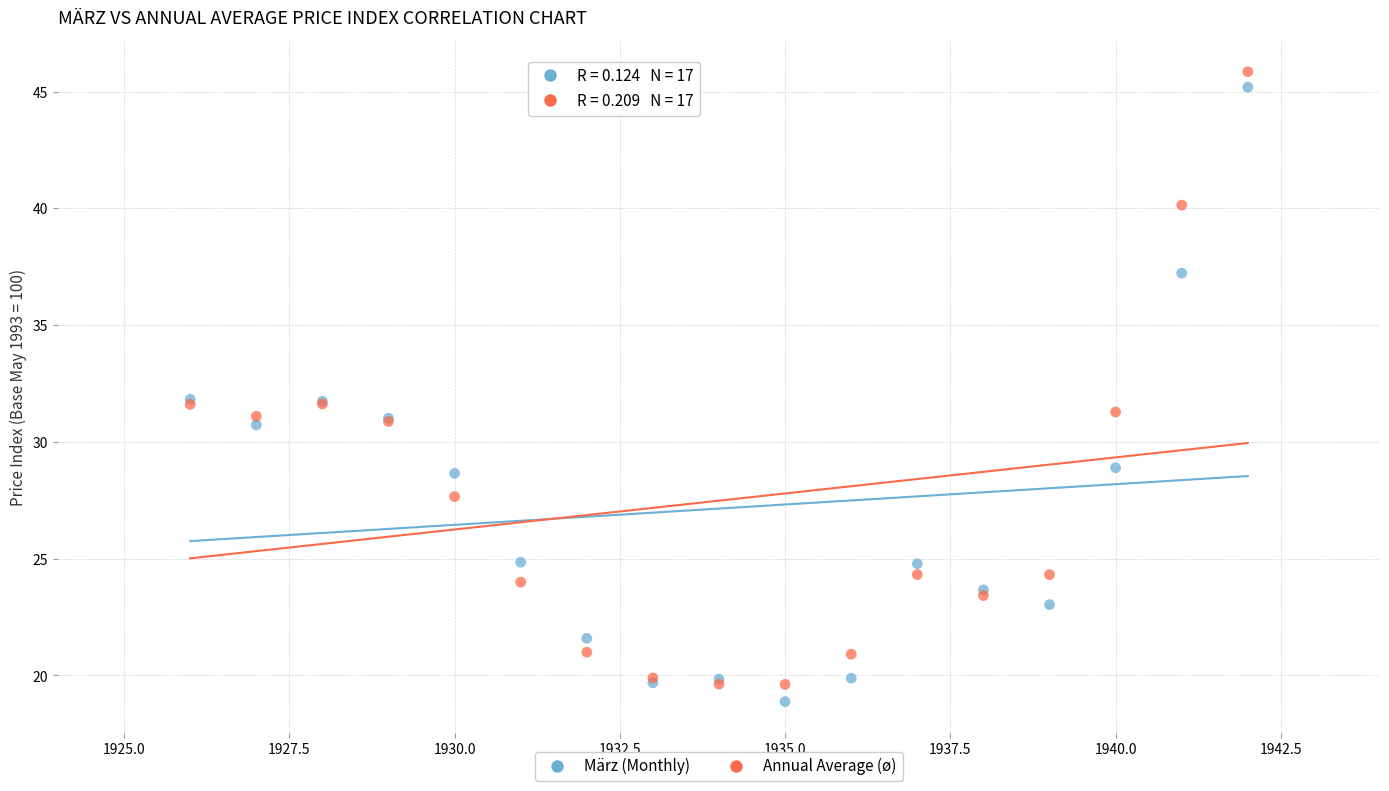

What is the X range (max minus min) for the scatter plot?

16.0